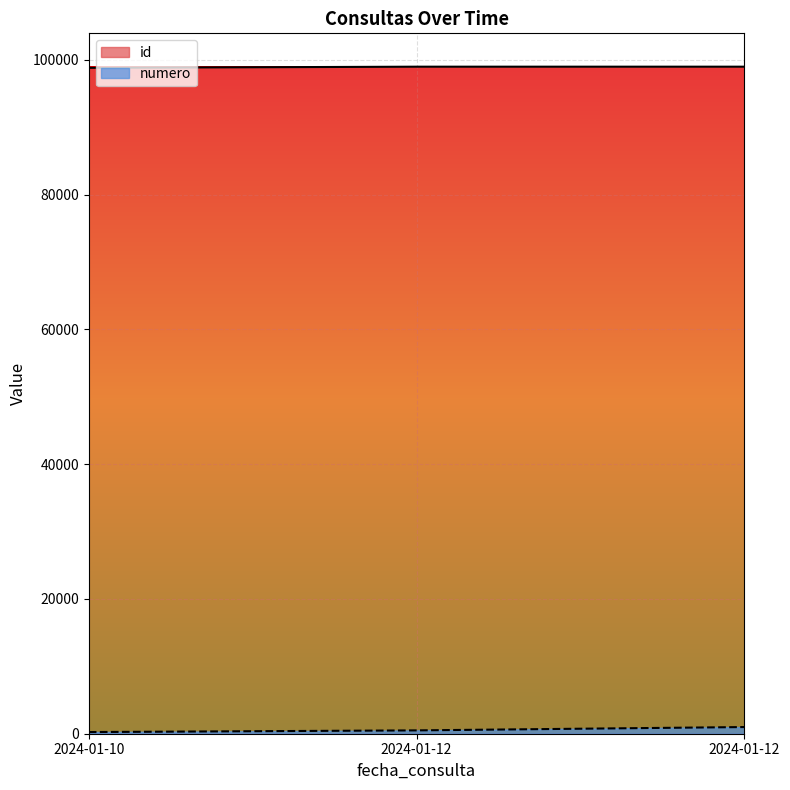

How many series are shown in this chart?

2